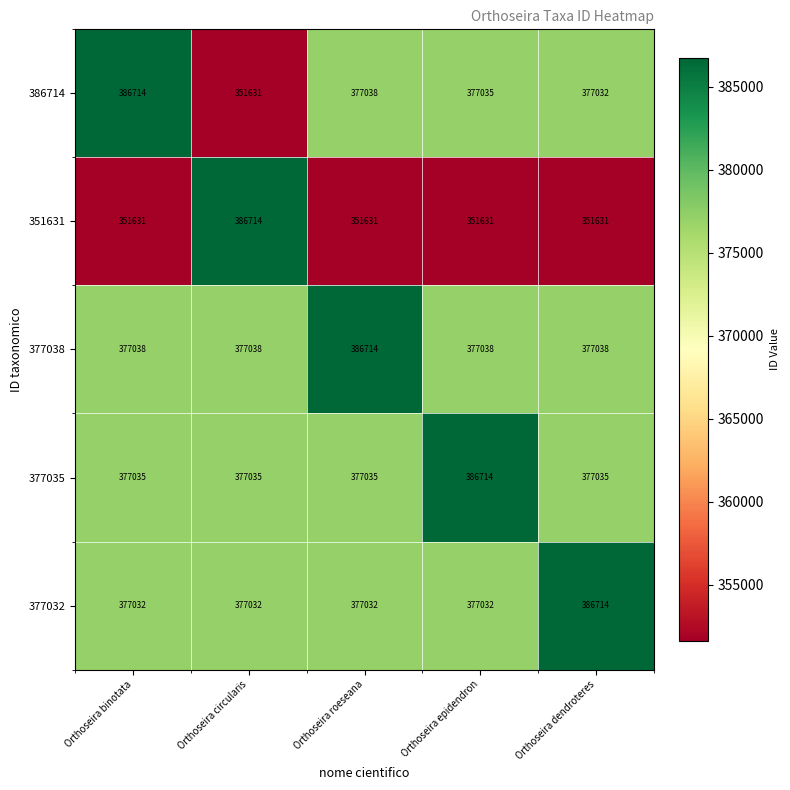

Between Orthoseira circularis and Orthoseira roeseana, which series saw the biggest shift?

351631